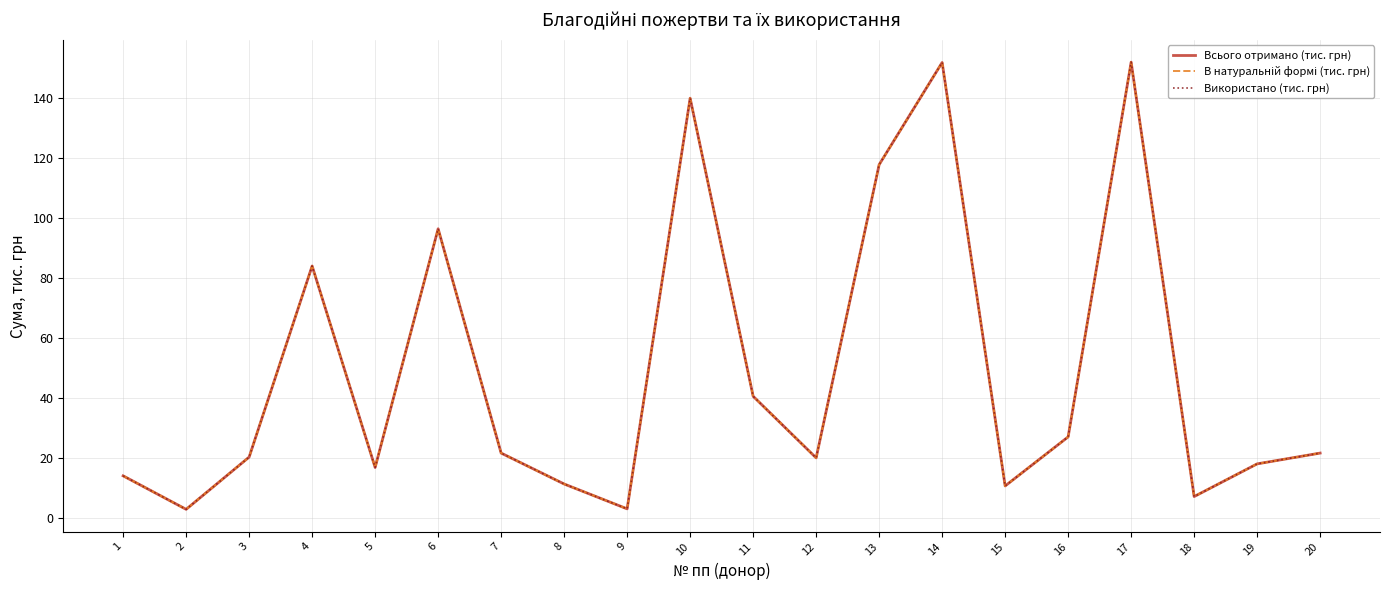

Rank the categories by В натуральній формі (тис. грн) value from lowest to highest.

2, 9, 18, 15, 8, 1, 5, 19, 12, 3, 7, 20, 16, 11, 4, 6, 13, 10, 14, 17